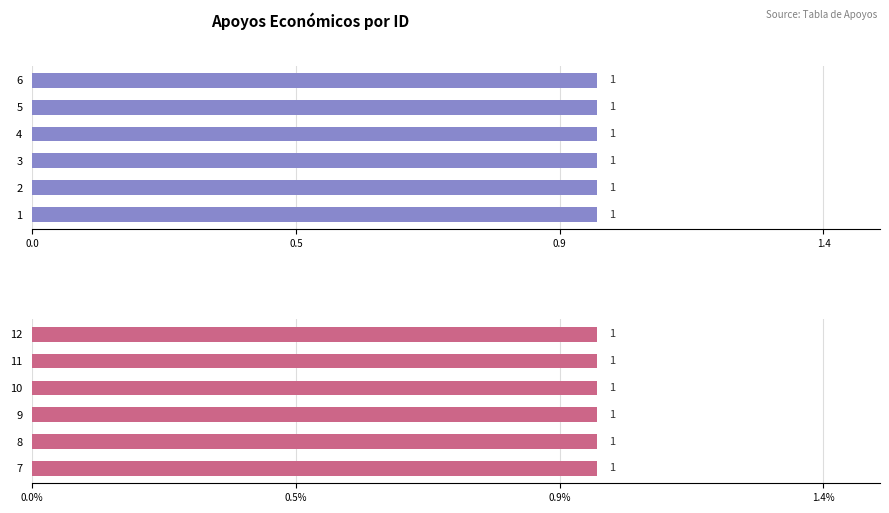

The value at 3 is 4. True or false?

False